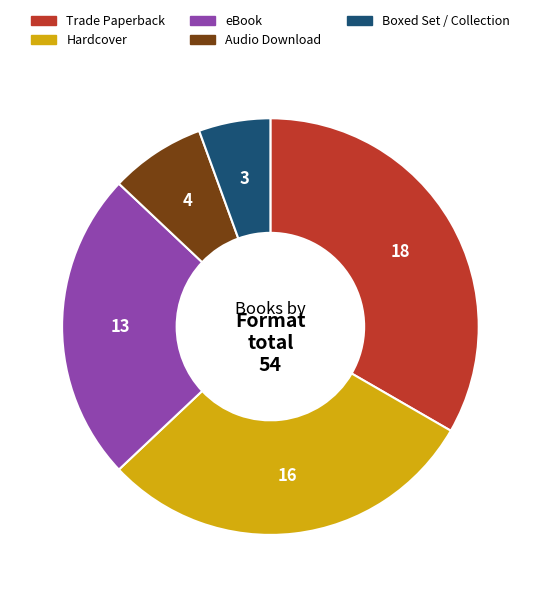

Is it true that Audio Download is 17% of the pie?

False